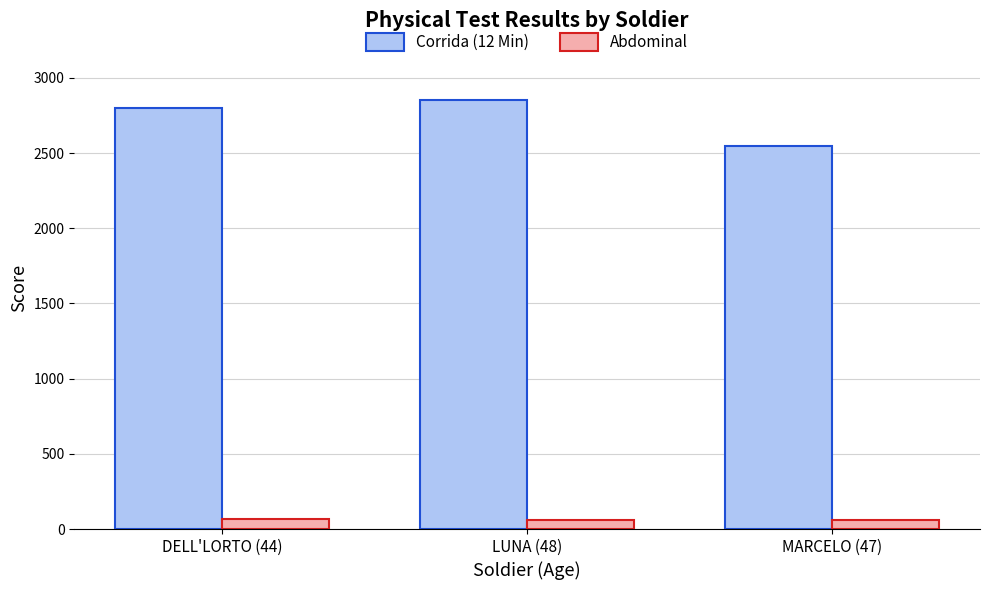

True or false: Corrida (12 Min) has a value of 2800 at DELL'LORTO (44).

True